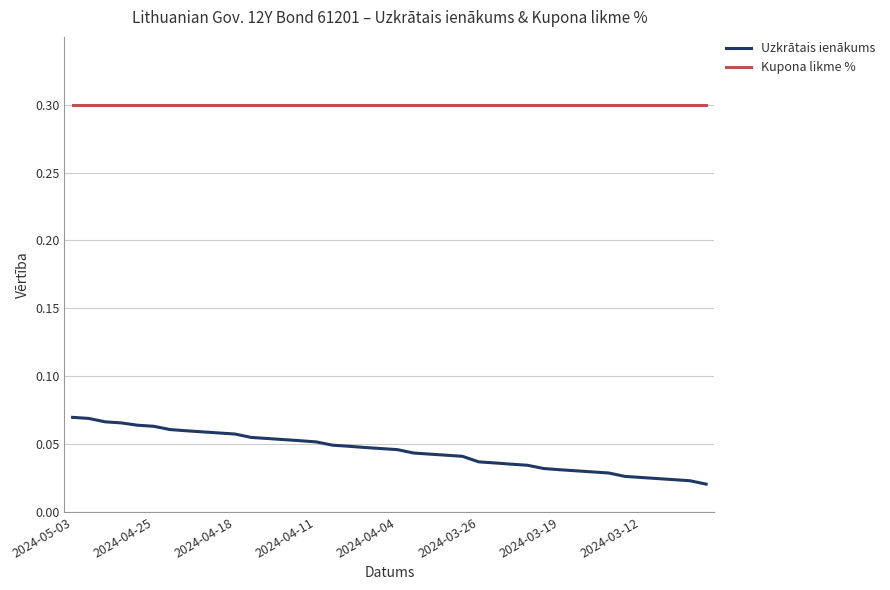

True or false: Uzkrātais ienākums and Kupona likme % cross at least once.

False